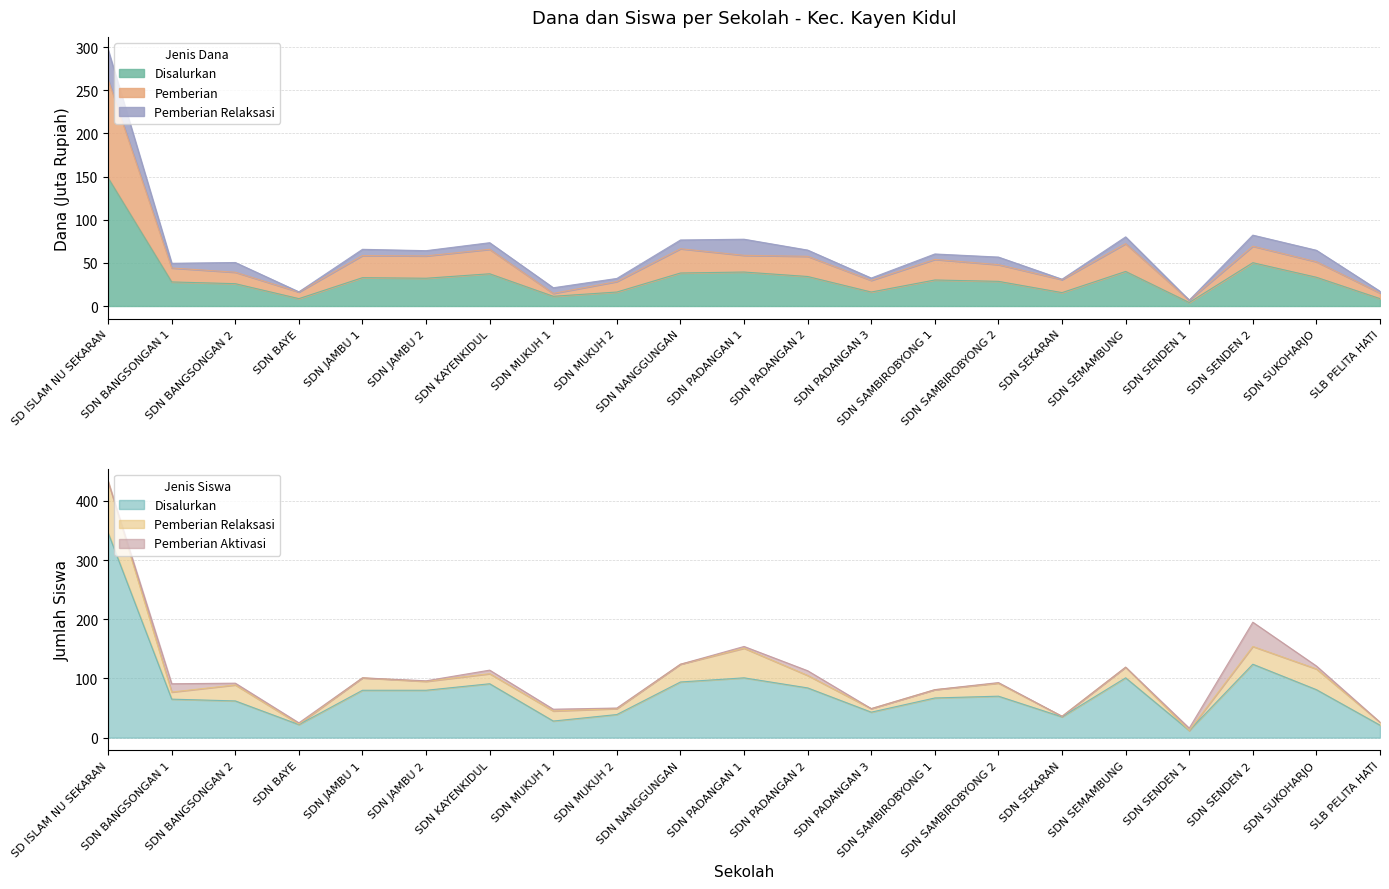

What is the sum of the Disalurkan (Dana) values at SDN MUKUH 1 and SDN KAYENKIDUL?

48.6